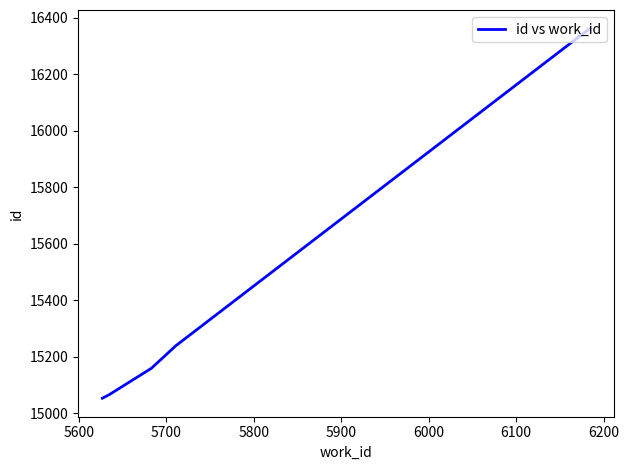

What is the smallest value displayed?

15053